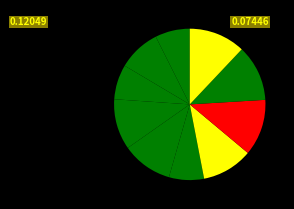

Does any single category account for the majority?

No